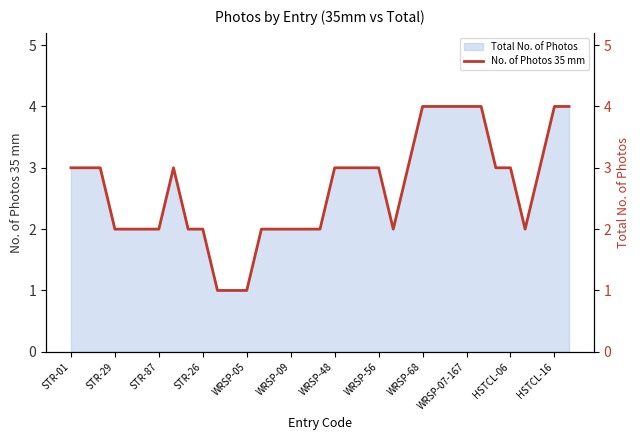

Where is the data nearest to the value 2?

STR-29